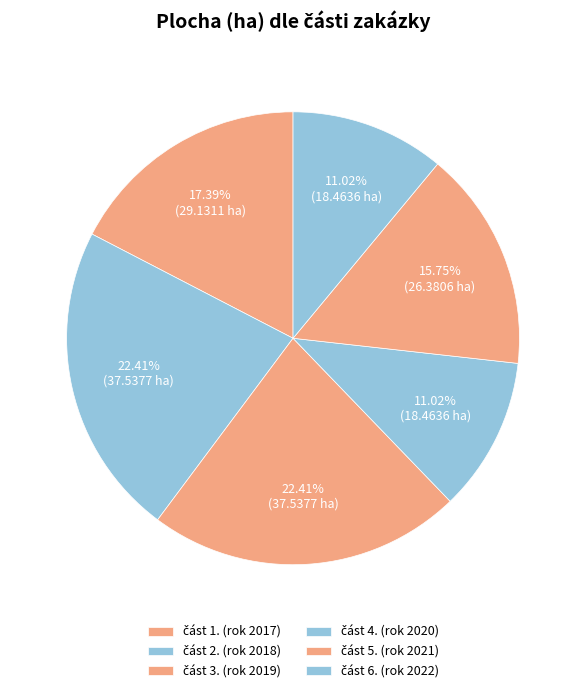

To the nearest percent, what is the average slice percentage?

17%